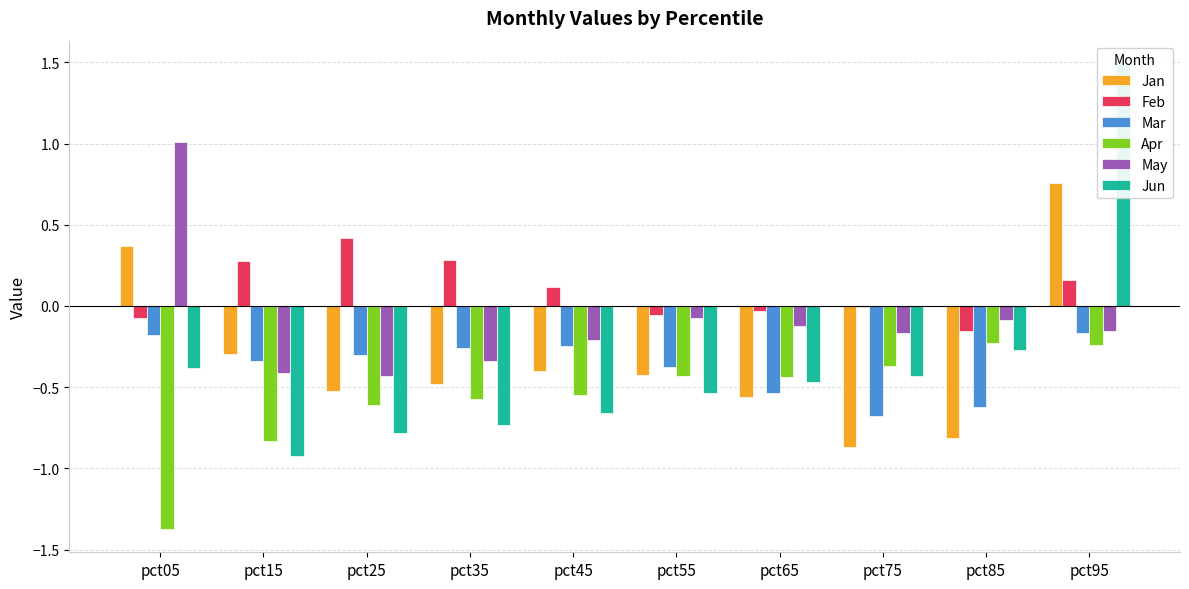

What is the spread (max minus min) of values at pct55?

0.5